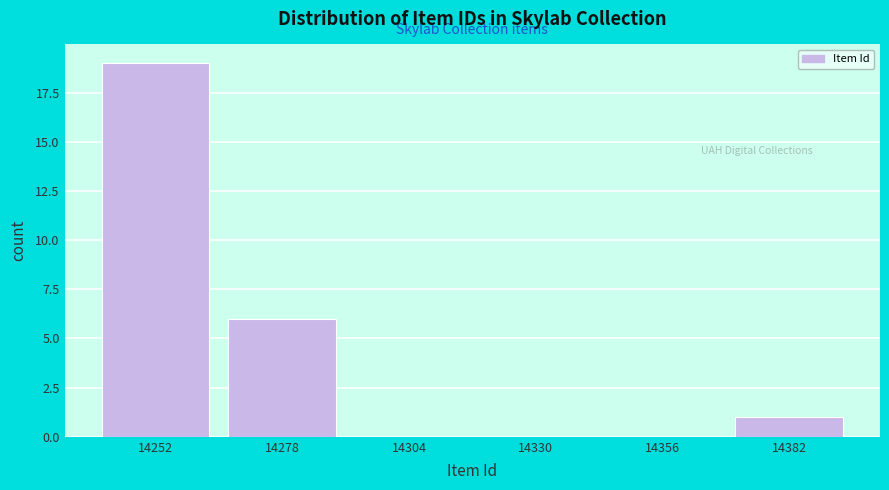

Reading left to right, extract all data points from this chart.

14252=19	14278=6	14304=0	14330=0	14356=0	14382=1